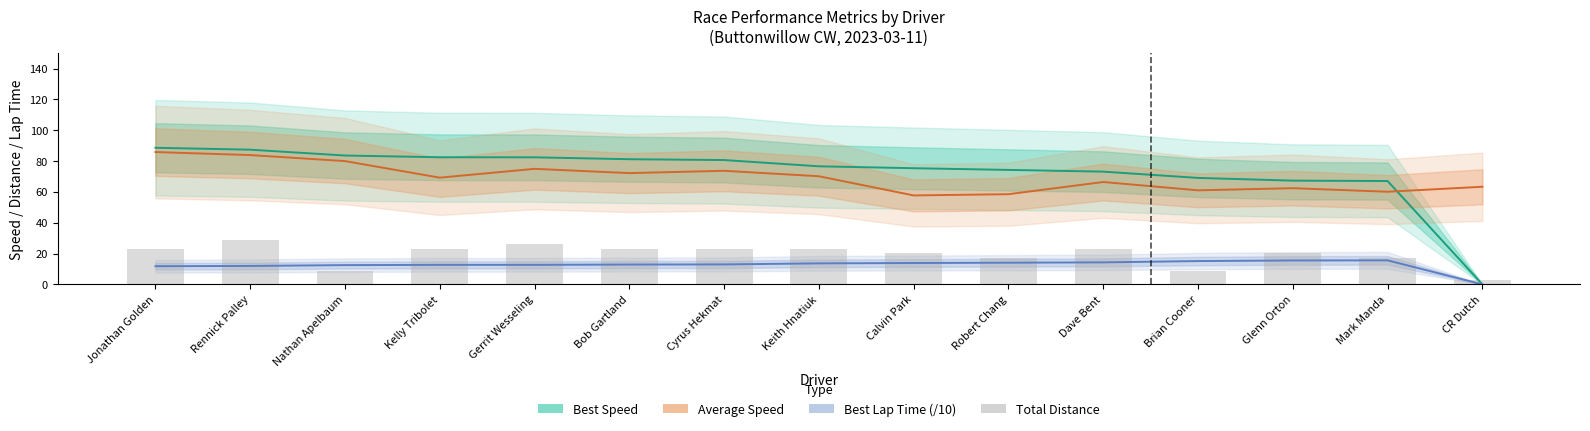

Reading right to left, what are all the values shown in this chart?

Best Speed: CR Dutch=0.0	Mark Manda=67.0	Glenn Orton=67.3	Brian Cooner=69.1	Dave Bent=73.1	Robert Chang=74.3	Calvin Park=75.4	Keith Hnatiuk=76.6	Cyrus Hekmat=80.6	Bob Gartland=81.2	Gerrit Wesseling=82.4	Kelly Tribolet=82.5	Nathan Apelbaum=83.6	Rennick Palley=87.4	Jonathan Golden=88.6
Average Speed: CR Dutch=63.3	Mark Manda=60.1	Glenn Orton=62.4	Brian Cooner=61.0	Dave Bent=66.4	Robert Chang=58.5	Calvin Park=57.7	Keith Hnatiuk=70.1	Cyrus Hekmat=73.7	Bob Gartland=72.2	Gerrit Wesseling=74.9	Kelly Tribolet=69.2	Nathan Apelbaum=80.0	Rennick Palley=83.9	Jonathan Golden=85.8
Best Lap Time (/10): CR Dutch=0.0	Mark Manda=15.6	Glenn Orton=15.5	Brian Cooner=15.1	Dave Bent=14.3	Robert Chang=14.1	Calvin Park=13.9	Keith Hnatiuk=13.6	Cyrus Hekmat=12.9	Bob Gartland=12.9	Gerrit Wesseling=12.7	Kelly Tribolet=12.7	Nathan Apelbaum=12.5	Rennick Palley=11.9	Jonathan Golden=11.8
Total Distance: CR Dutch=2.9	Mark Manda=17.4	Glenn Orton=20.3	Brian Cooner=8.7	Dave Bent=23.2	Robert Chang=17.4	Calvin Park=20.3	Keith Hnatiuk=23.2	Cyrus Hekmat=23.2	Bob Gartland=23.2	Gerrit Wesseling=26.1	Kelly Tribolet=23.2	Nathan Apelbaum=8.7	Rennick Palley=29.0	Jonathan Golden=23.2